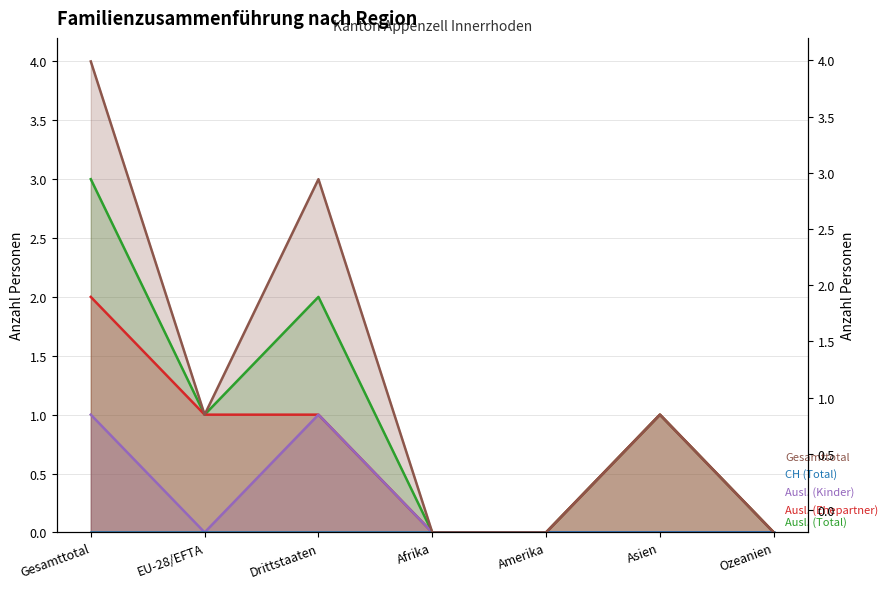

What is the difference between the highest and lowest values at Gesamttotal?

3